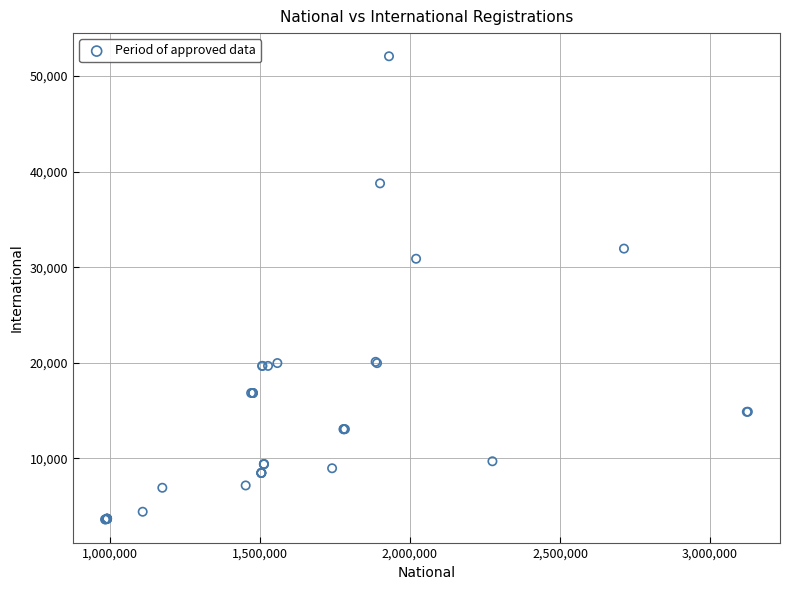

What Y value in the scatter plot is closest to 27850?

30895